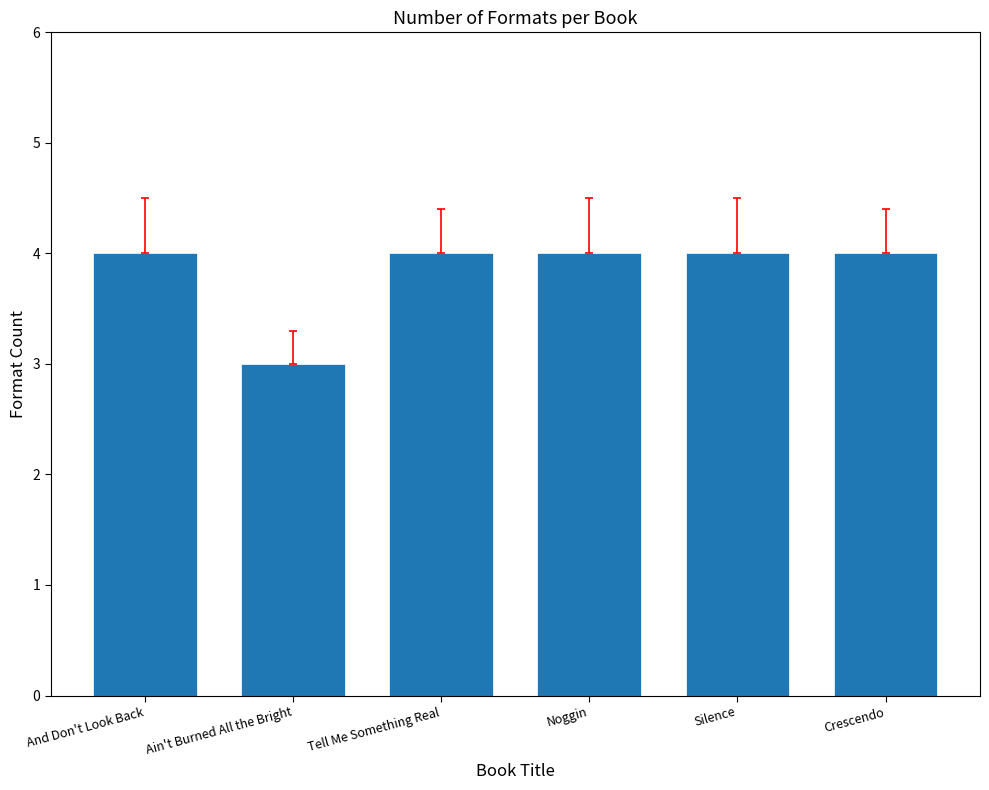

The chart shows a value of 7 at Silence. True or false?

False